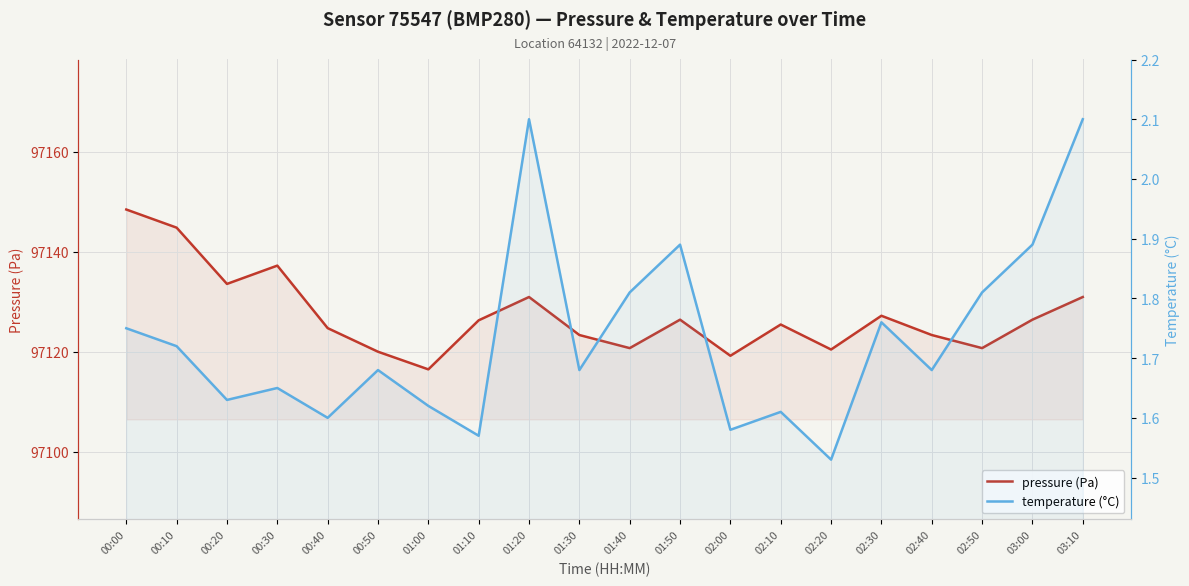

Reading left to right, list all the values displayed in this chart.

pressure (Pa): 97148.4	97144.8	97133.6	97137.2	97124.7	97120.0	97116.5	97126.3	97130.9	97123.3	97120.7	97126.4	97119.2	97125.4	97120.4	97127.2	97123.3	97120.7	97126.4	97130.9
temperature (°C): 1.8	1.7	1.6	1.6	1.6	1.7	1.6	1.6	2.1	1.7	1.8	1.9	1.6	1.6	1.5	1.8	1.7	1.8	1.9	2.1